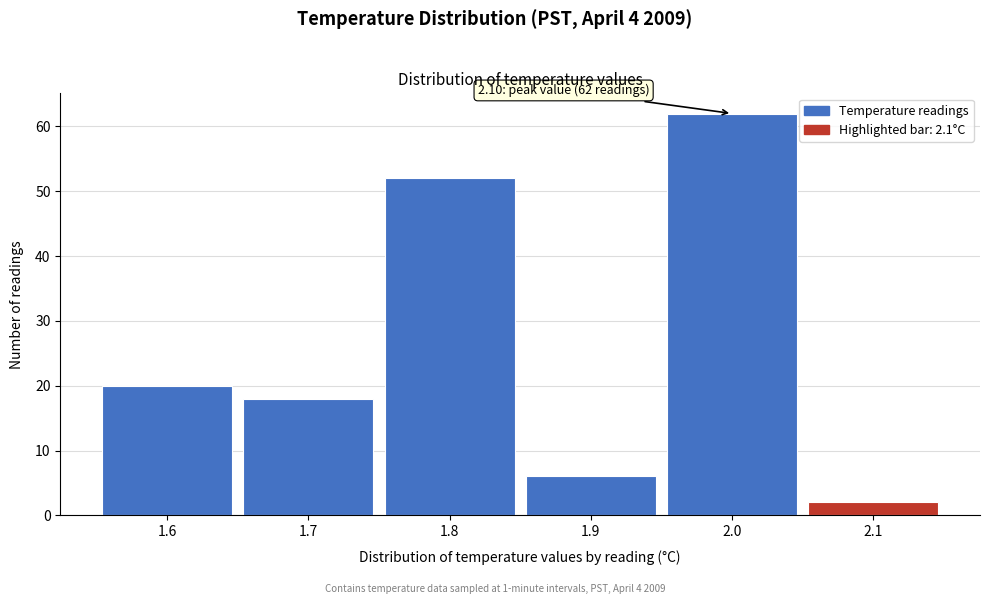

Reading left to right, transcribe all the data shown in this chart.

1.6=20	1.7=18	1.8=52	1.9=6	2.0=62	2.1=2